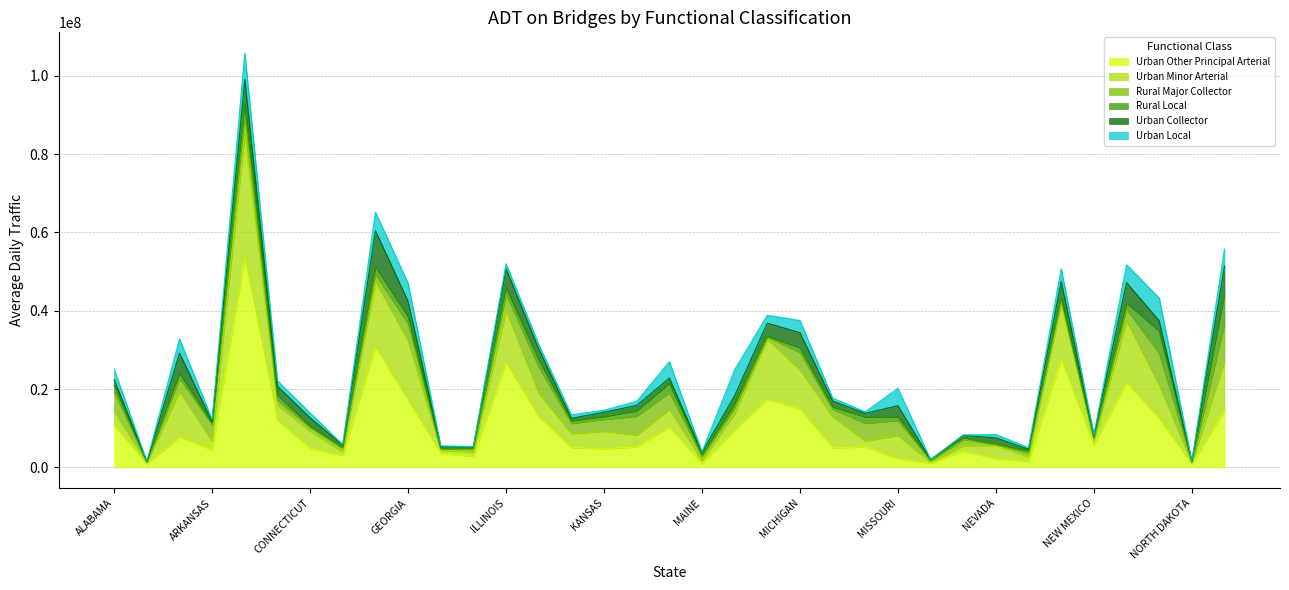

In Urban Collector, how many points are higher than both neighbors (excluding endpoints)?

10